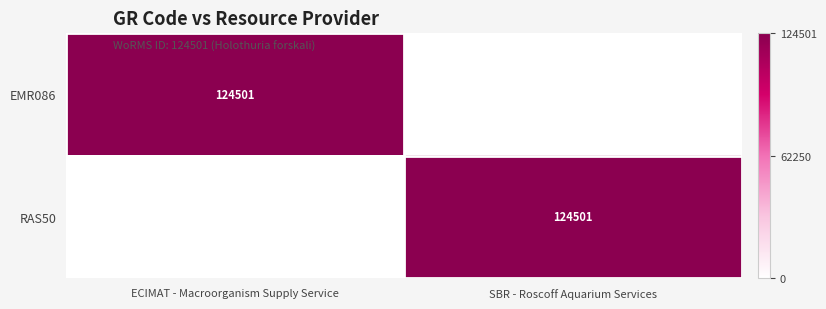

The RAS50 series shows 28204 at SBR - Roscoff Aquarium Services. True or false?

False